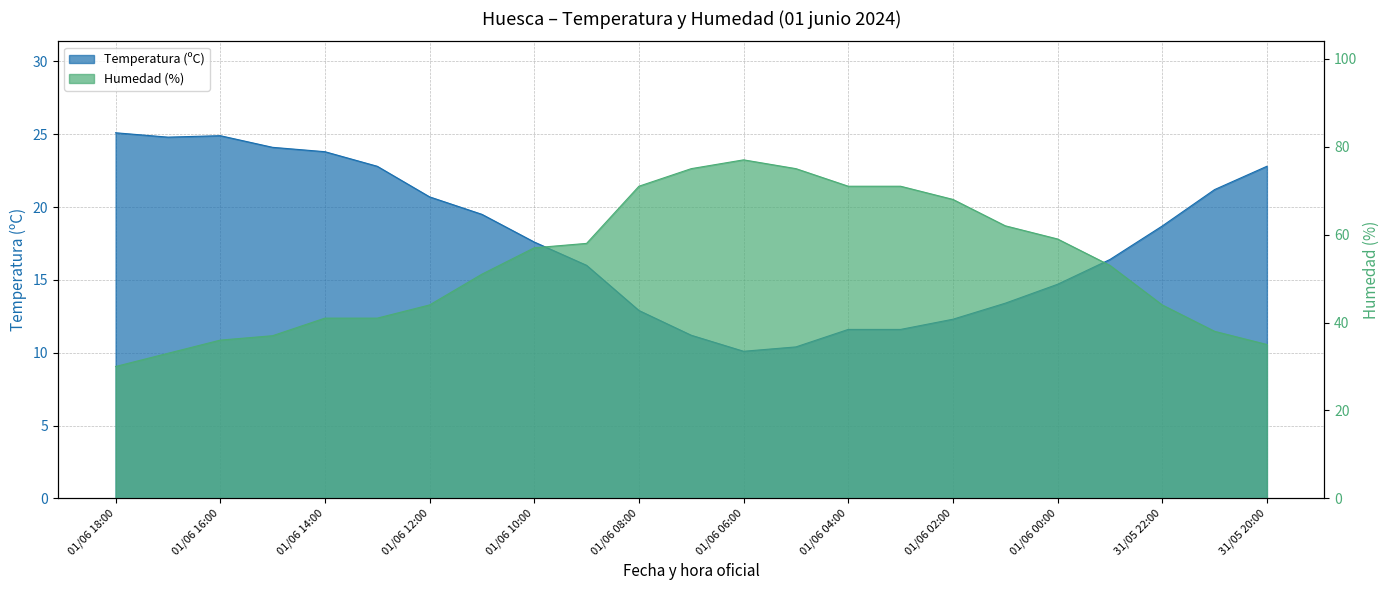

Which has a higher value, 01/06 09:00 or 01/06 00:00?

01/06 09:00